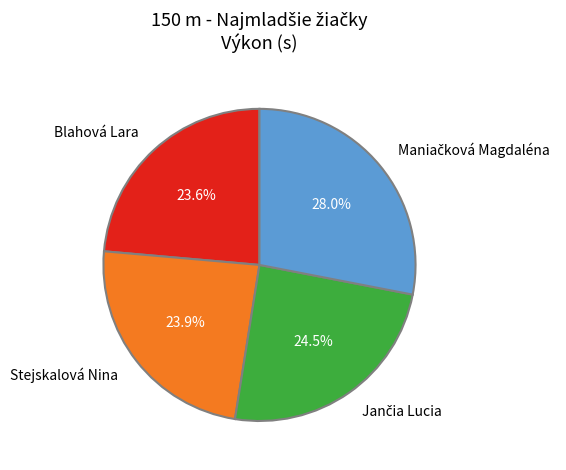

How many segments does this pie chart have?

4